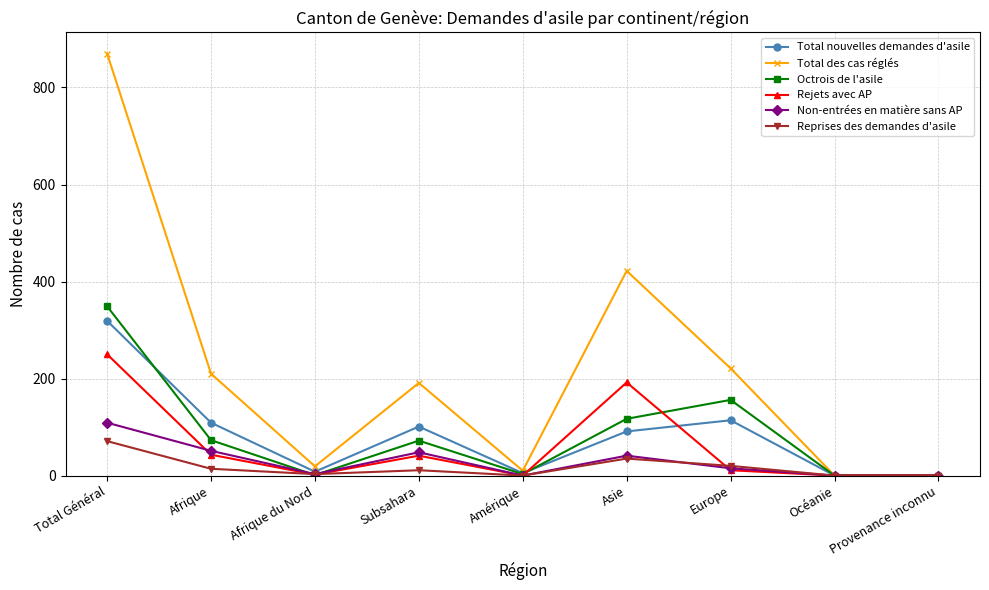

What is the label of the 9th point from the left?

Provenance inconnu